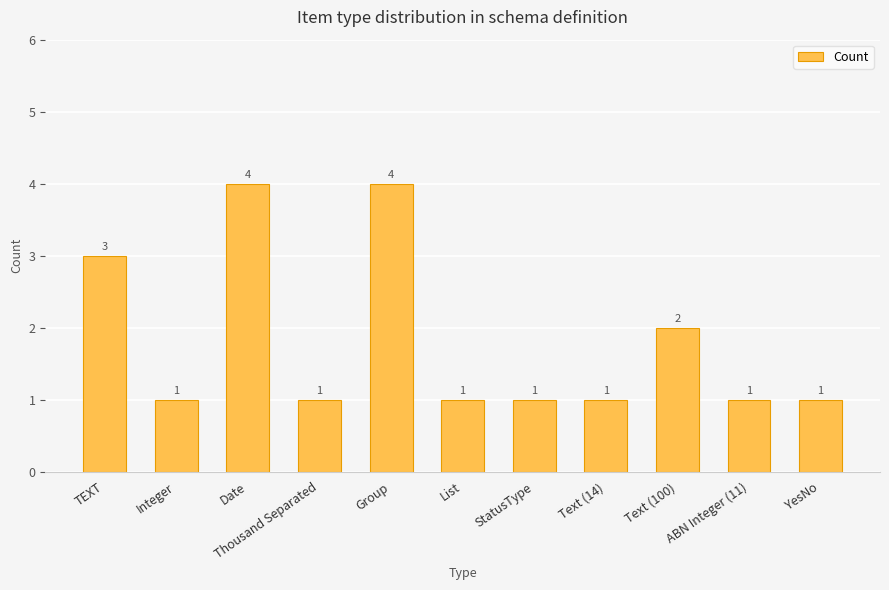

What position from the right is Integer?

10